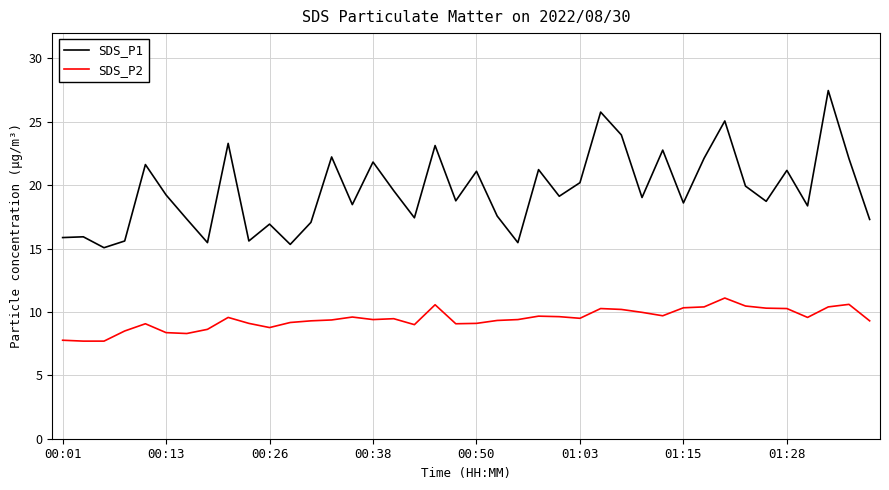

Which series has the widest spread of values?

SDS_P1